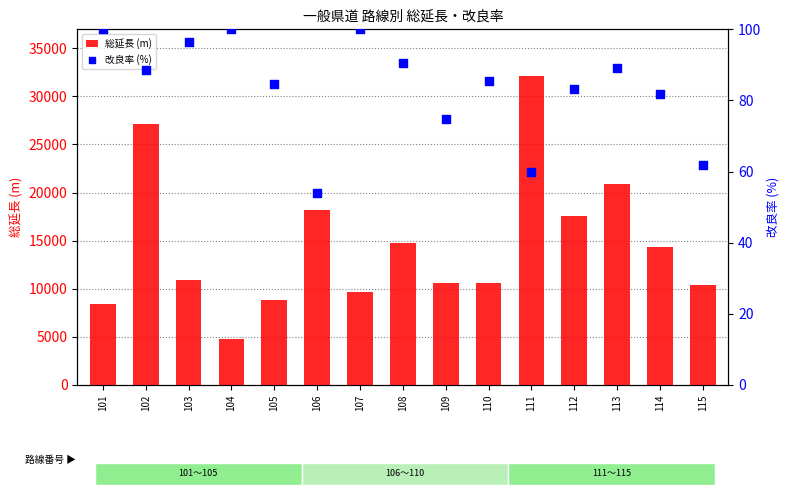

Which series contains the lowest Y value?

改良率 (%)